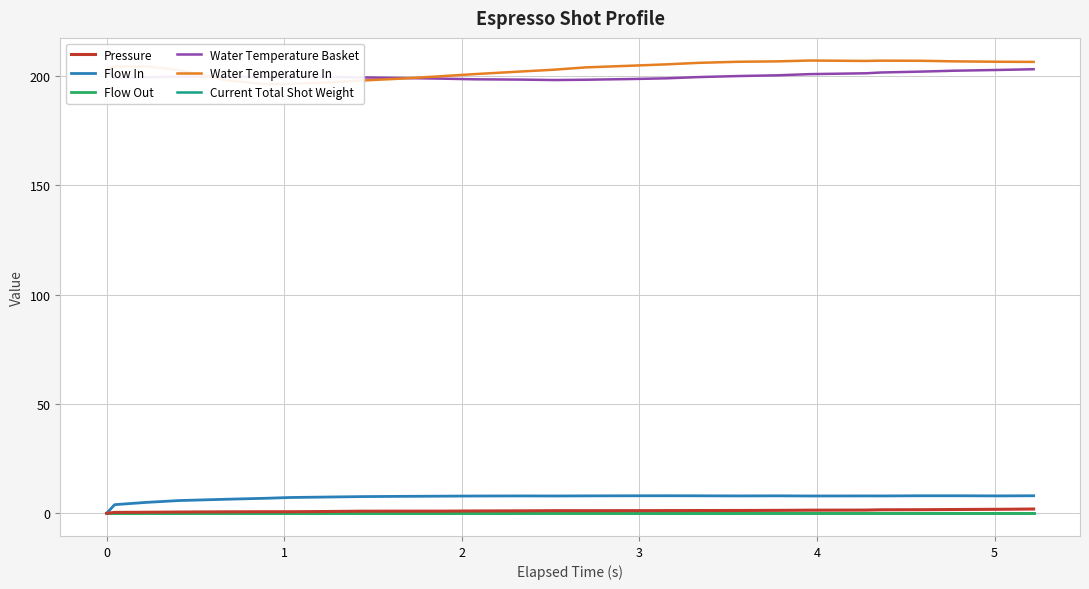

True or false: Water Temperature In and Flow In intersect in this chart.

False